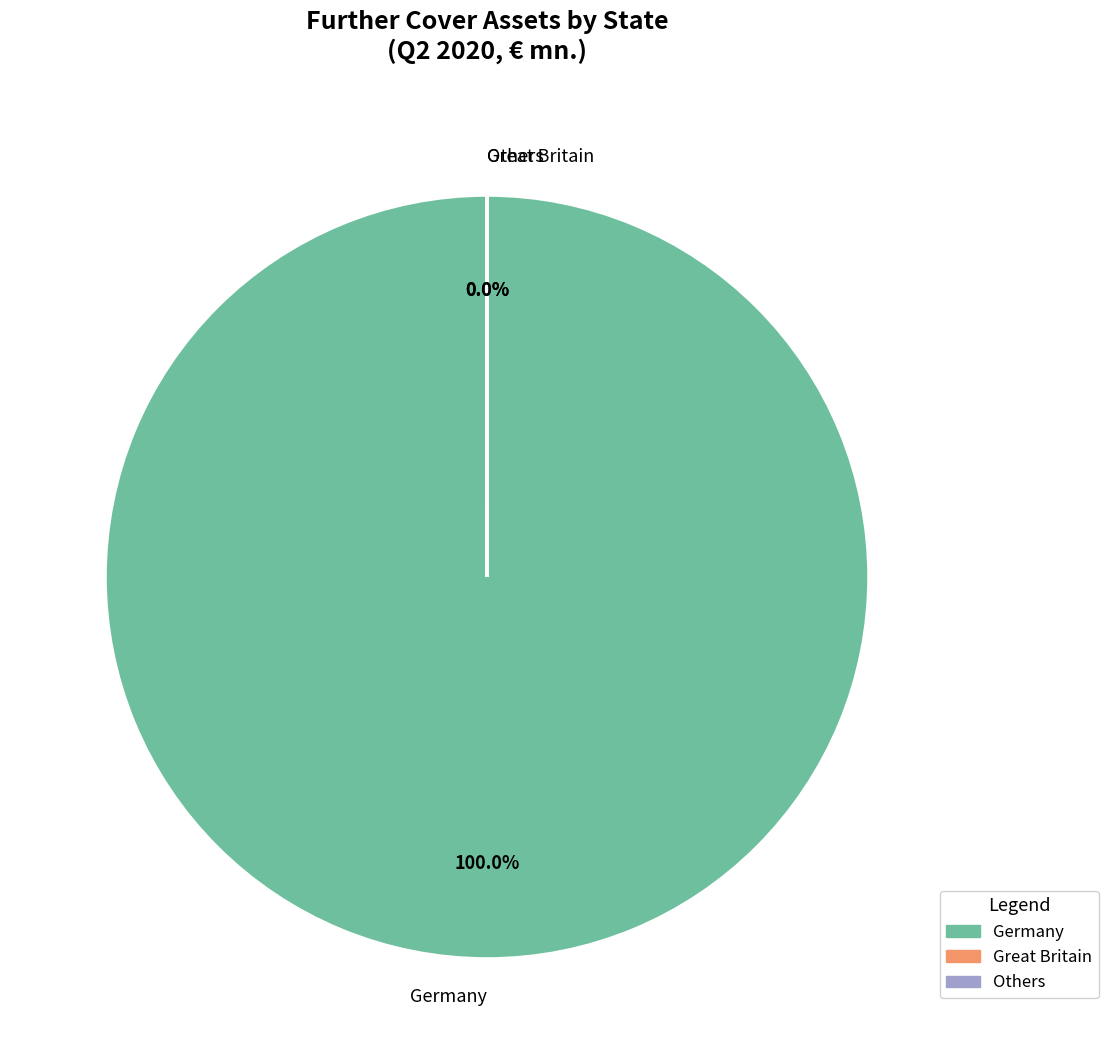

Does any single category account for the majority?

Yes